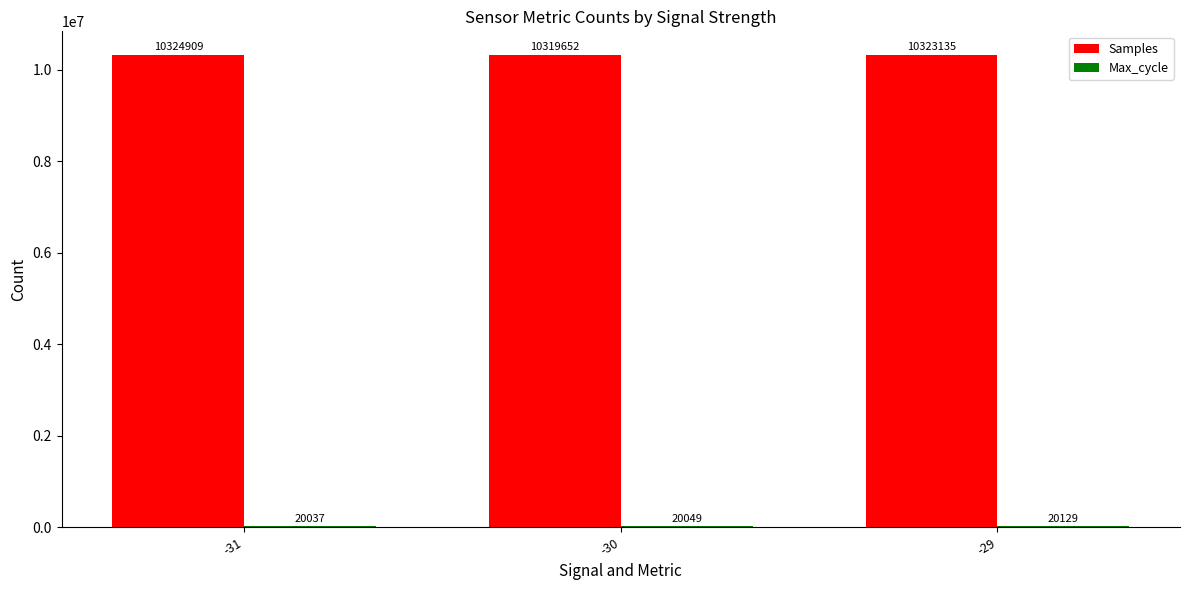

Which series changed the most between -31 and -30?

Samples